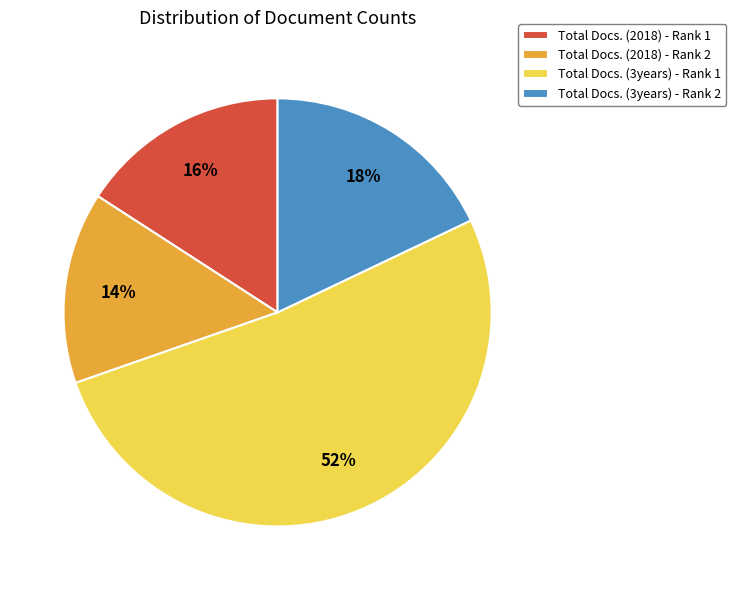

Rank the categories by value from highest to lowest.

Total Docs. (3years) - Rank 1, Total Docs. (3years) - Rank 2, Total Docs. (2018) - Rank 1, Total Docs. (2018) - Rank 2